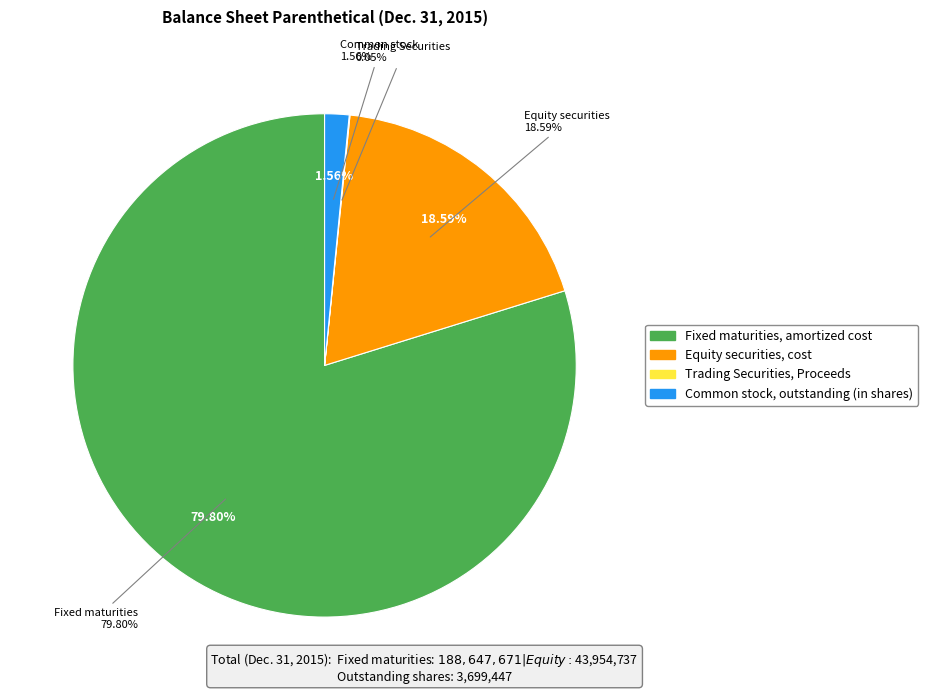

To the nearest percent, what portion does Equity securities, cost represent?

19%